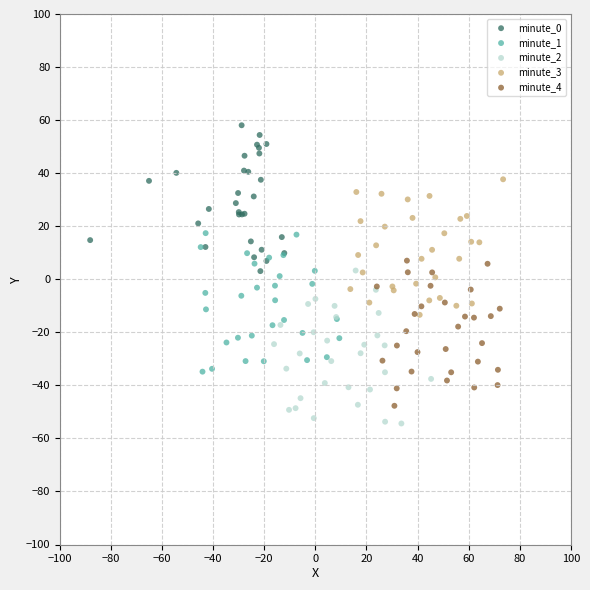

Which series has the largest Y range (max minus min)?

minute_2